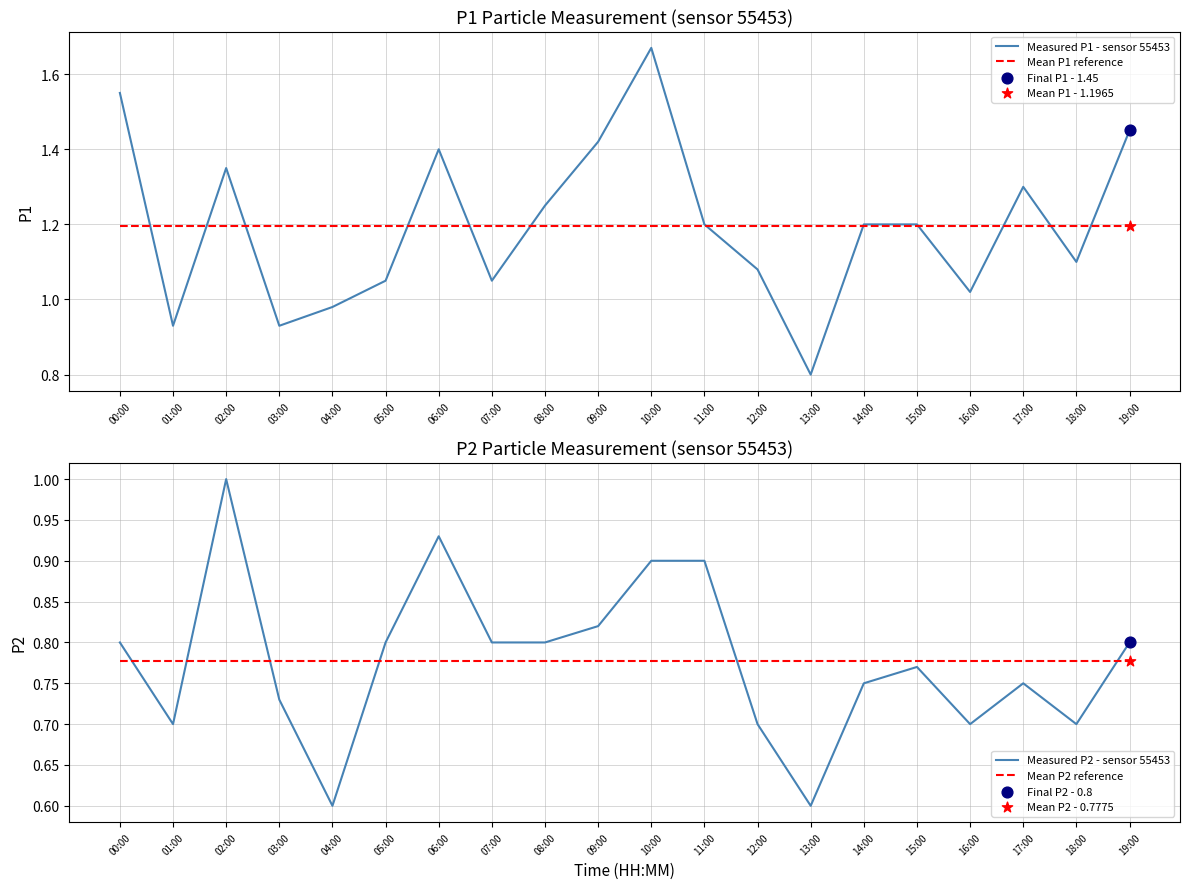

Which series reaches the maximum Y coordinate?

Measured P1 - sensor 55453